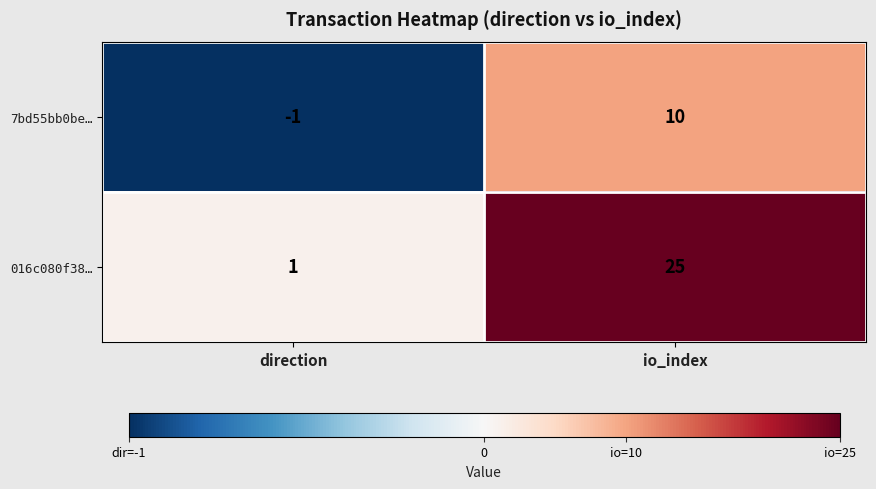

Which series has the largest range (max minus min)?

016c080f38…